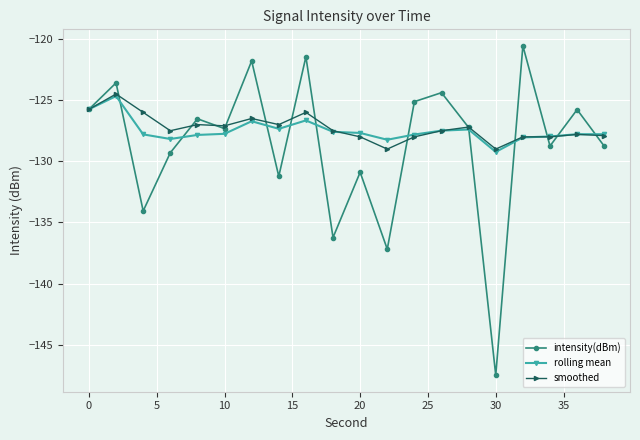

In intensity(dBm), how many points are higher than both neighbors (excluding endpoints)?

8